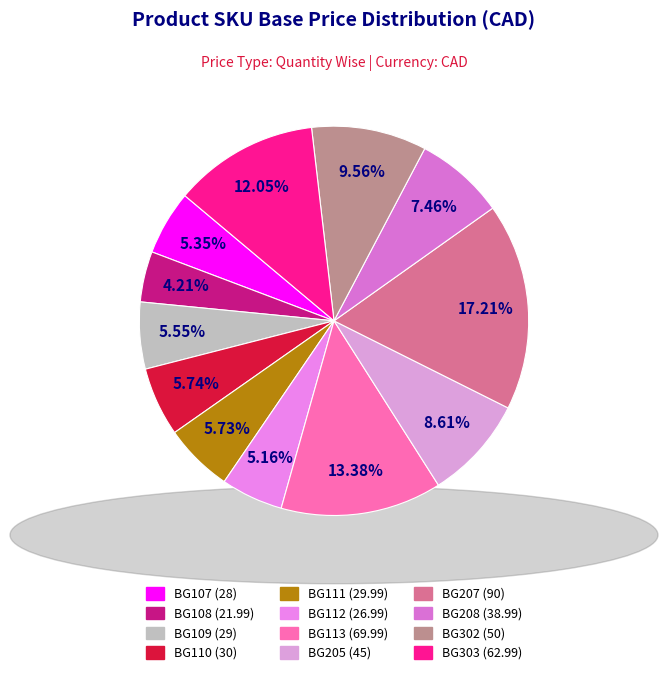

Which category has the smallest portion of the pie?

BG108